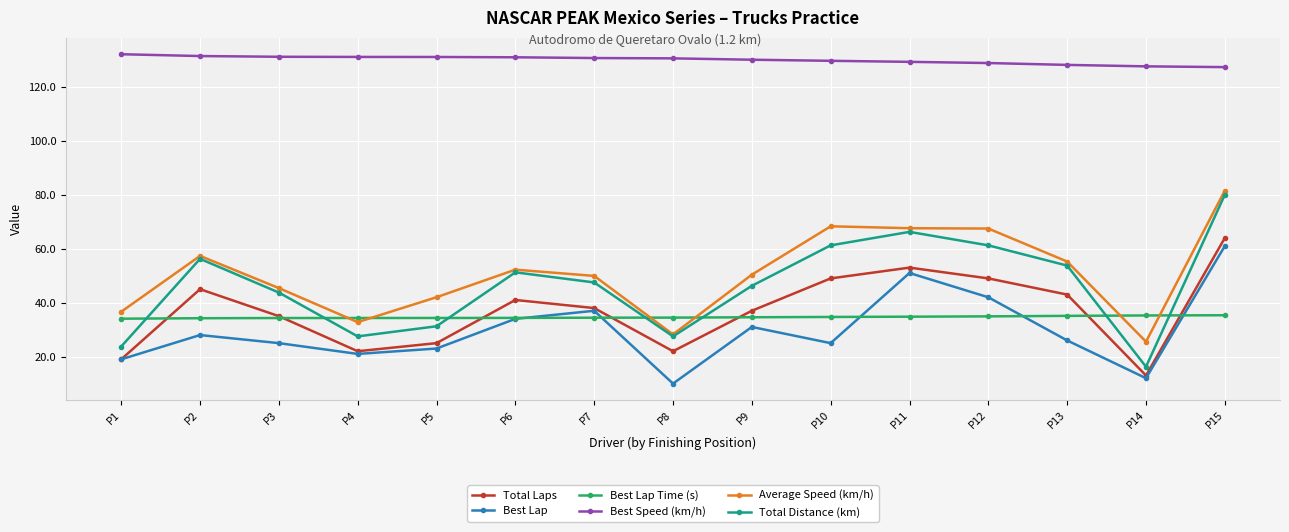

Which series has the largest range (max minus min)?

Total Distance (km)